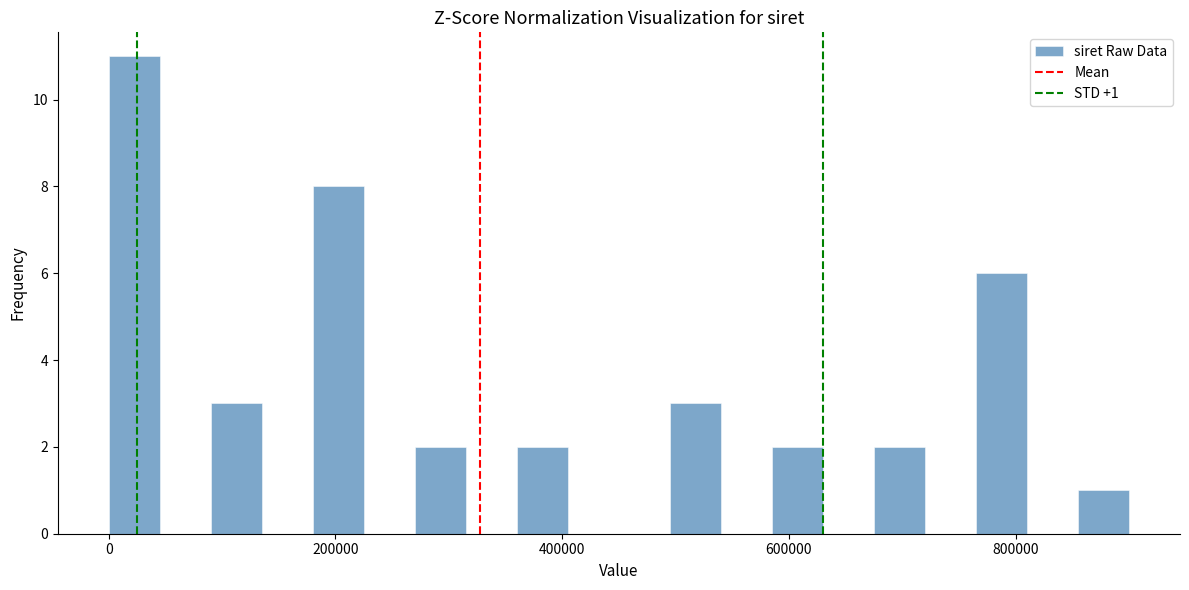

Read against the x-axis, roughly where is the centre of the tallest bar?

20000